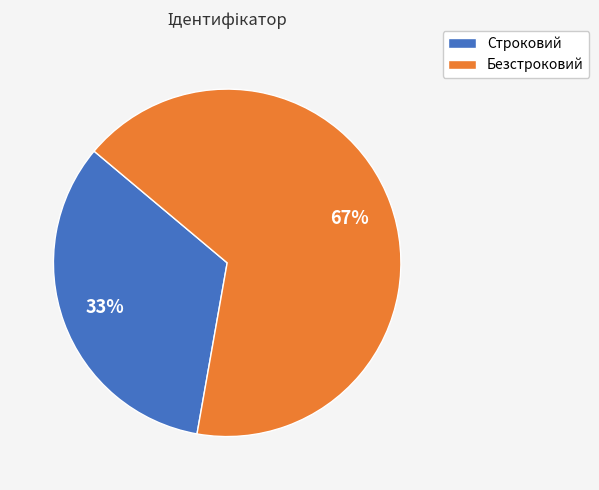

Which category has the smallest portion of the pie?

Строковий